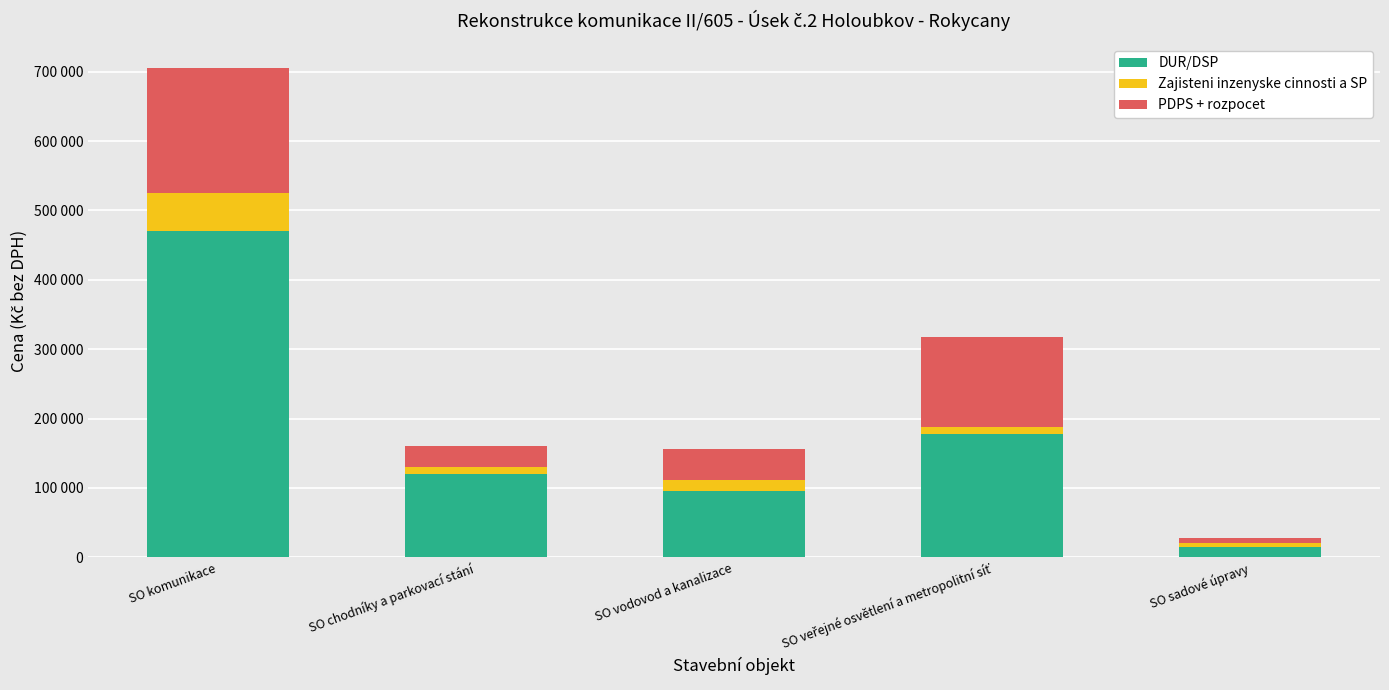

What is the difference between the maximum and minimum values in the DUR/DSP series?

455000